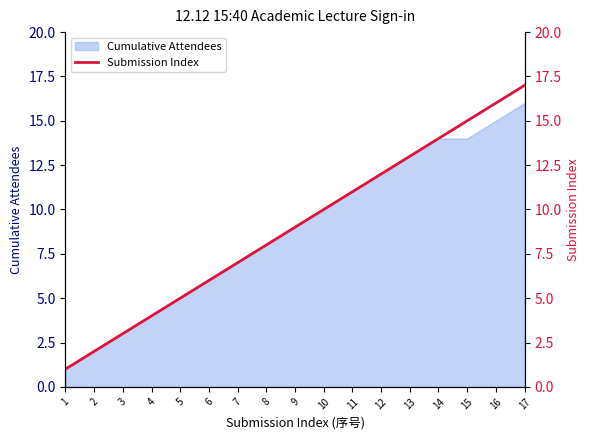

Where does the data first go above 9?

10